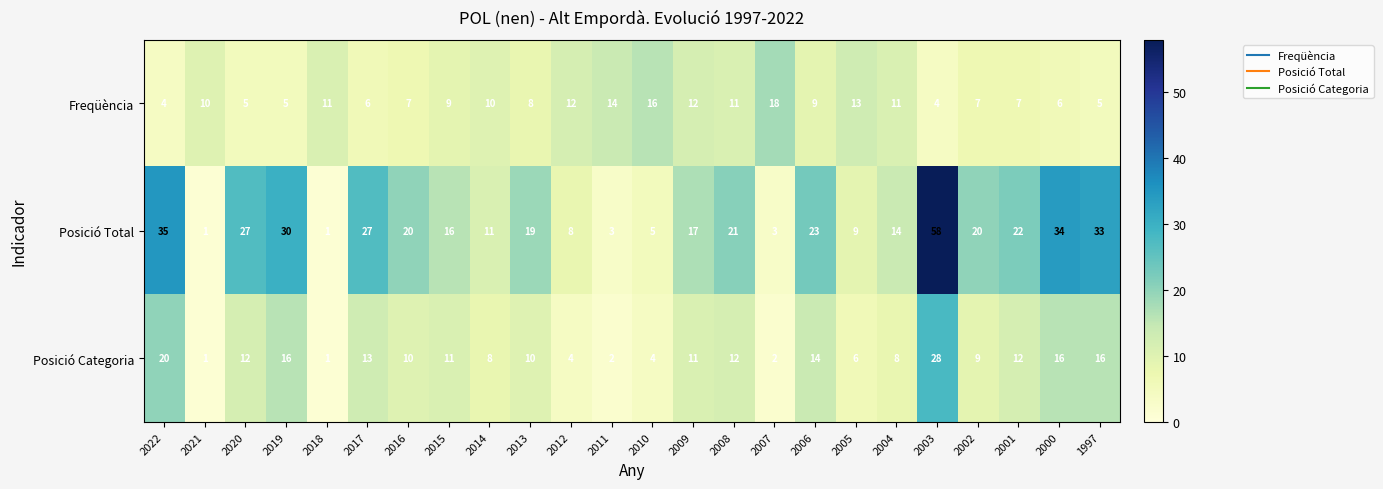

What is the approximate value of Freqüència at 2010, to the nearest 5?

15